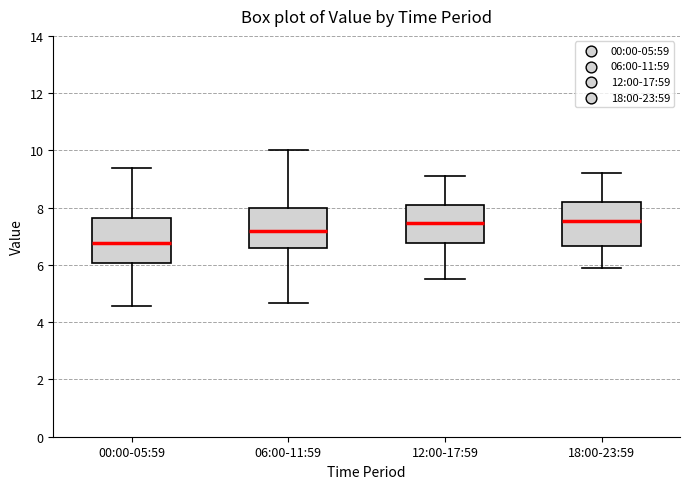

Reading left to right, read every box against the y-axis: the position of its median line, the range the box covers, and the ends of its whiskers. The values are not printed on the chart, so give them approximately, as read against the axis.

00:00-05:59: median 6.8, box 6.0 to 7.6, whiskers 4.6 to 9.4
06:00-11:59: median 7.2, box 6.6 to 8.0, whiskers 4.6 to 10.0
12:00-17:59: median 7.4, box 6.8 to 8.2, whiskers 5.6 to 9.2
18:00-23:59: median 7.6, box 6.6 to 8.2, whiskers 6.0 to 9.2